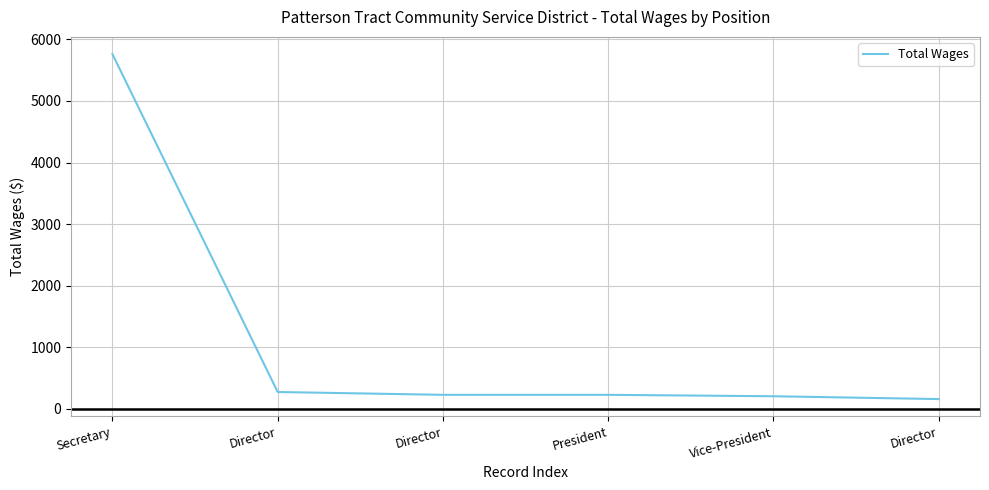

Is this an area chart (filled region under the line)?

No